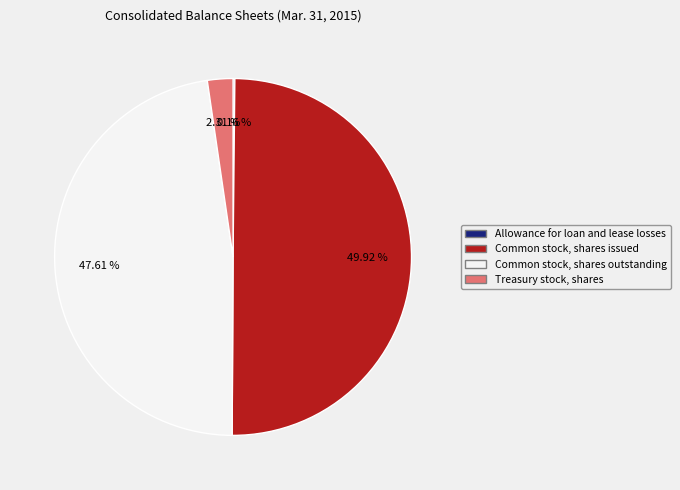

Which slice is the largest?

Common stock, shares issued